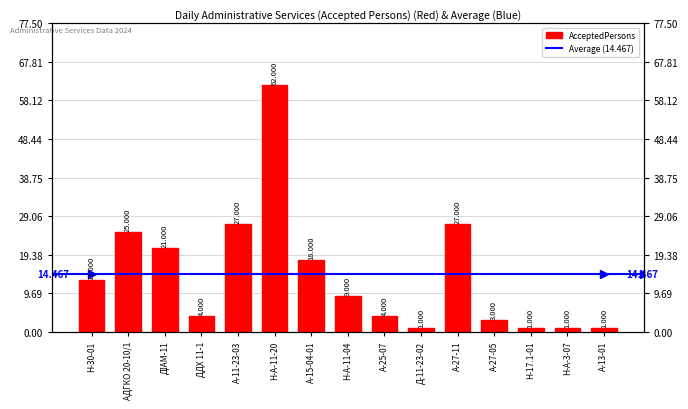

Reading left to right, transcribe all the data shown in this chart.

13	25	21	4	27	62	18	9	4	1	27	3	1	1	1